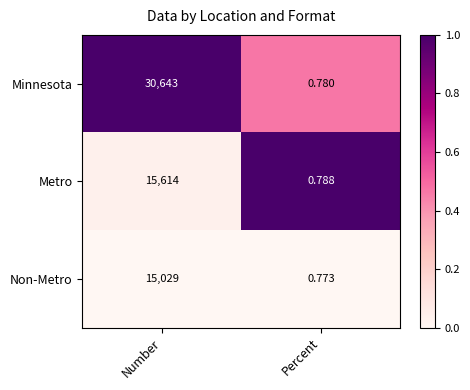

At Number, list the series in order from largest to smallest.

Minnesota, Metro, Non-Metro